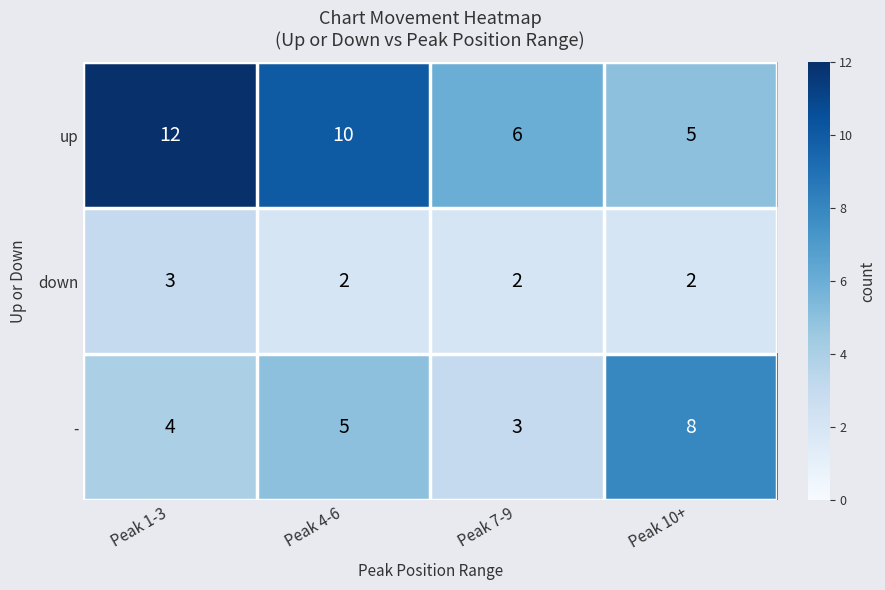

What is the total value across all series at Peak 10+?

15